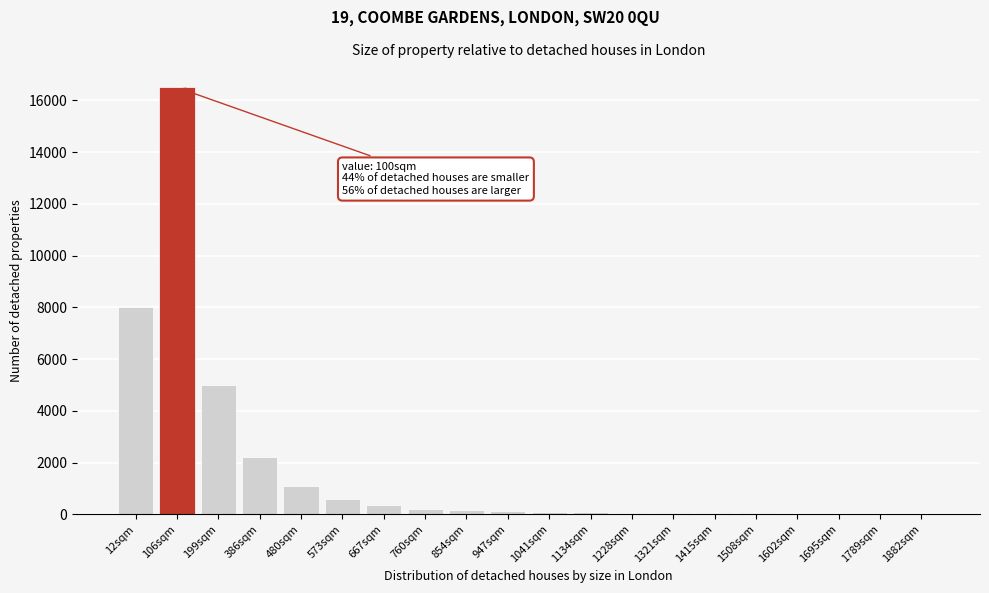

Which has a higher value, 573sqm or 106sqm?

106sqm